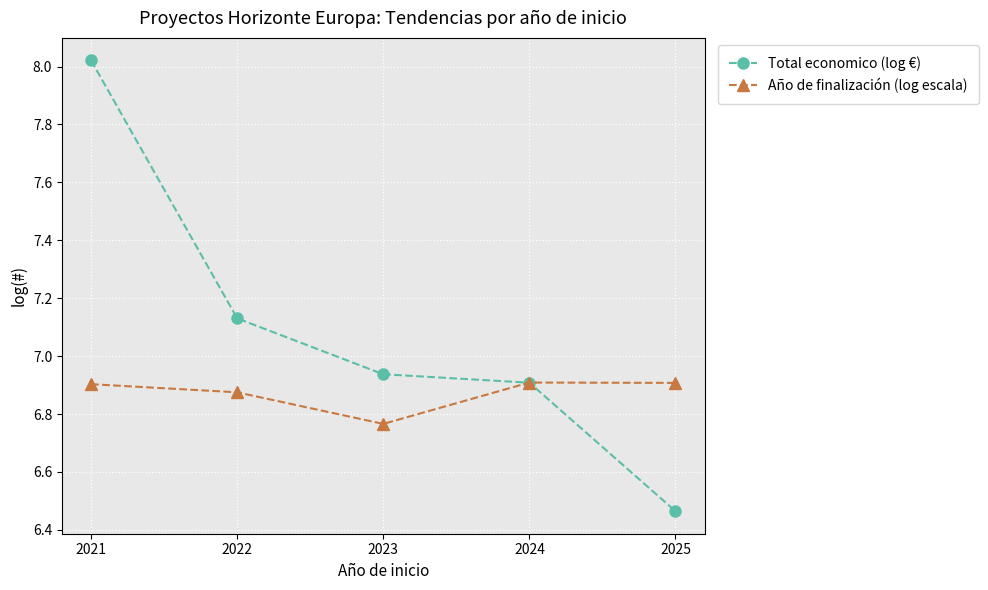

What are all the series names shown in the legend?

Total economico (log €), Año de finalización (log escala)